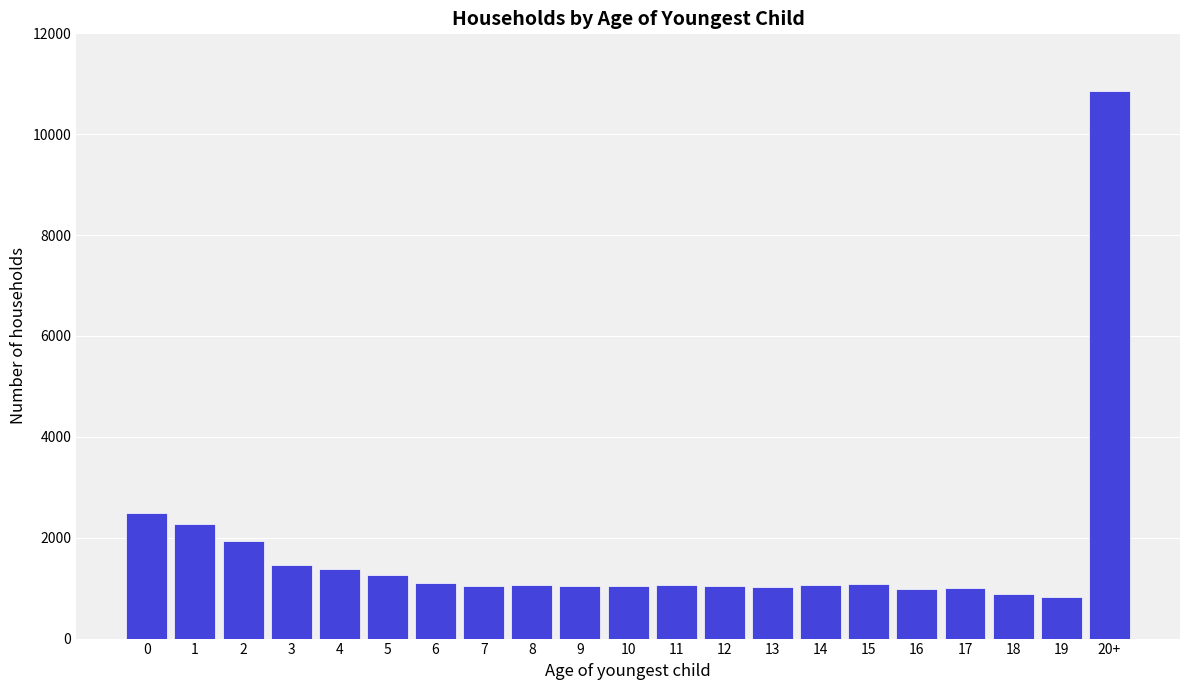

What is the greatest value displayed?

10863